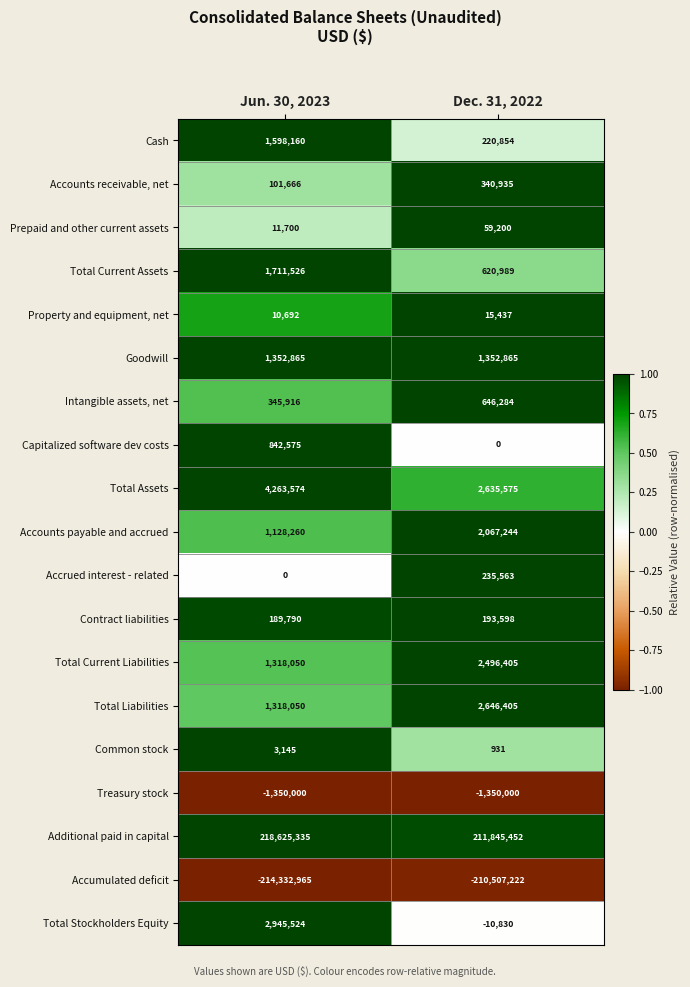

How many data points in Accounts receivable, net are less than 340935?

1